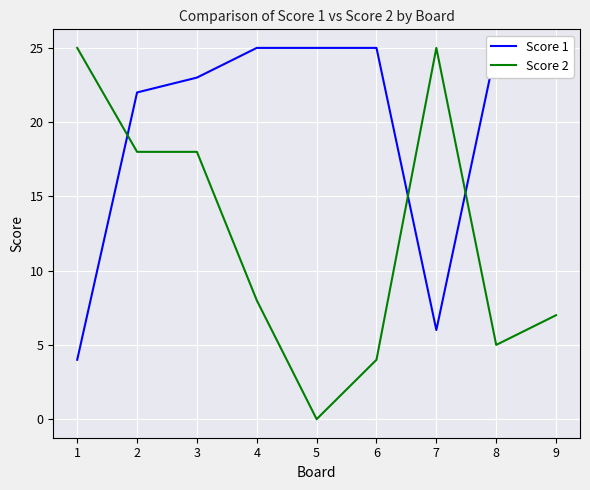

What is the maximum value for Score 2?

25